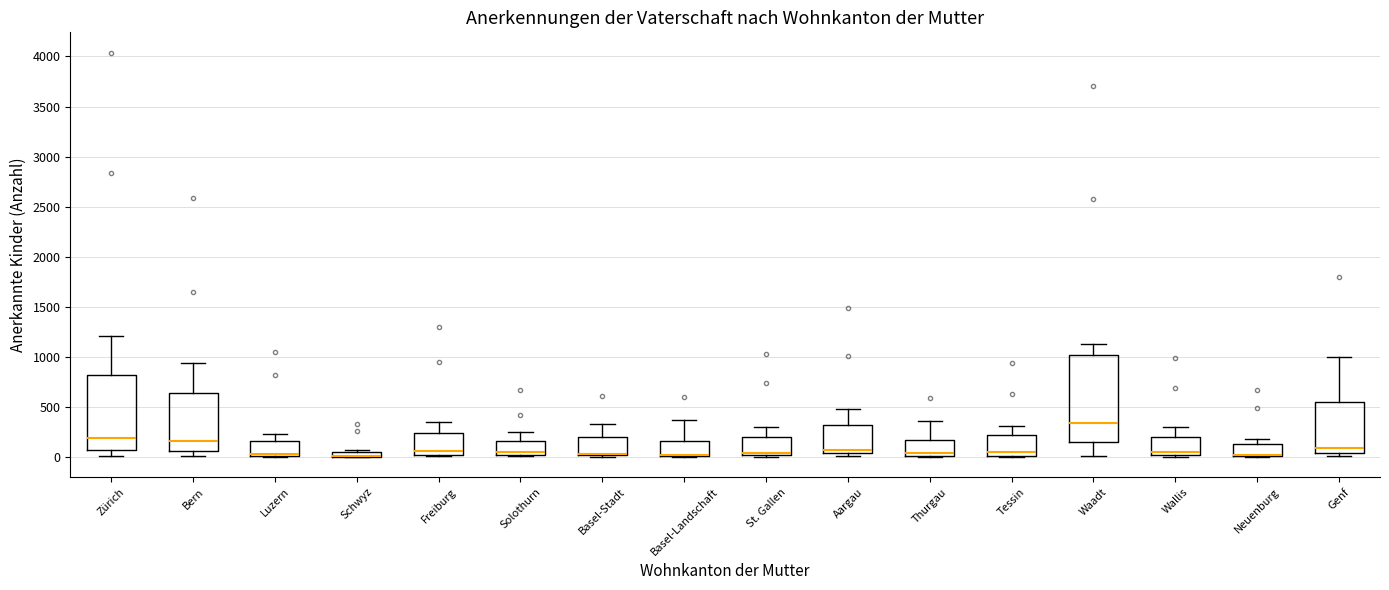

Where does the median line of the box for St. Gallen sit on the y-axis? The values are not printed on the chart, so give them approximately, as read against the axis.

50